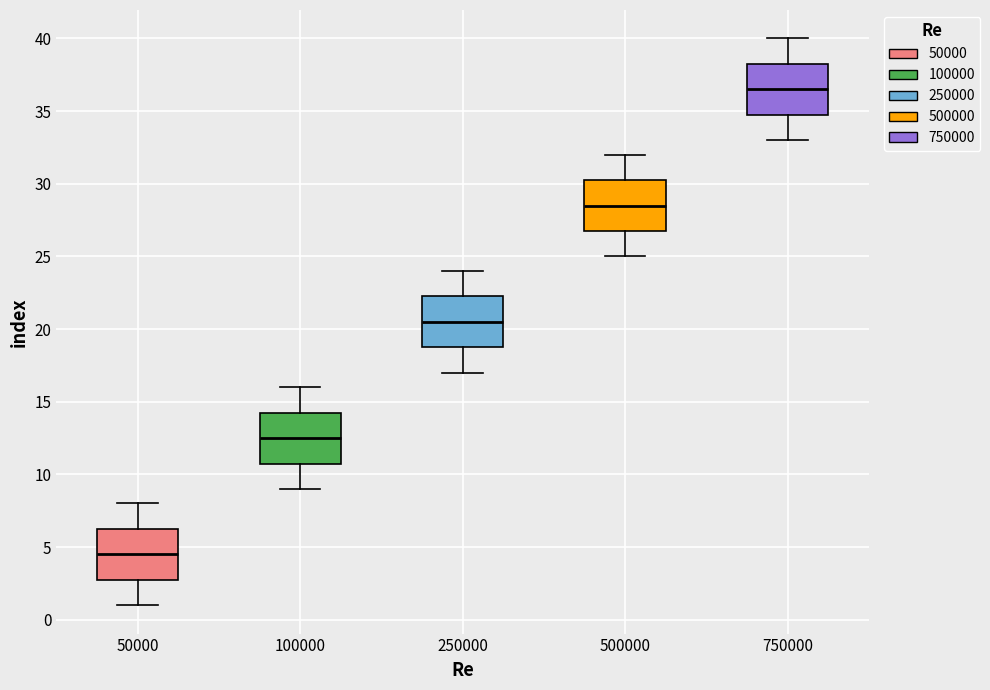

Reading left to right, read every box against the y-axis: the position of its median line, the range the box covers, and the ends of its whiskers. The values are not printed on the chart, so give them approximately, as read against the axis.

50000: median 4.5, box 3.0 to 6.5, whiskers 1.0 to 8.0
100000: median 12.5, box 11.0 to 14.5, whiskers 9.0 to 16.0
250000: median 20.5, box 19.0 to 22.5, whiskers 17.0 to 24.0
500000: median 28.5, box 27.0 to 30.5, whiskers 25.0 to 32.0
750000: median 36.5, box 35.0 to 38.5, whiskers 33.0 to 40.0